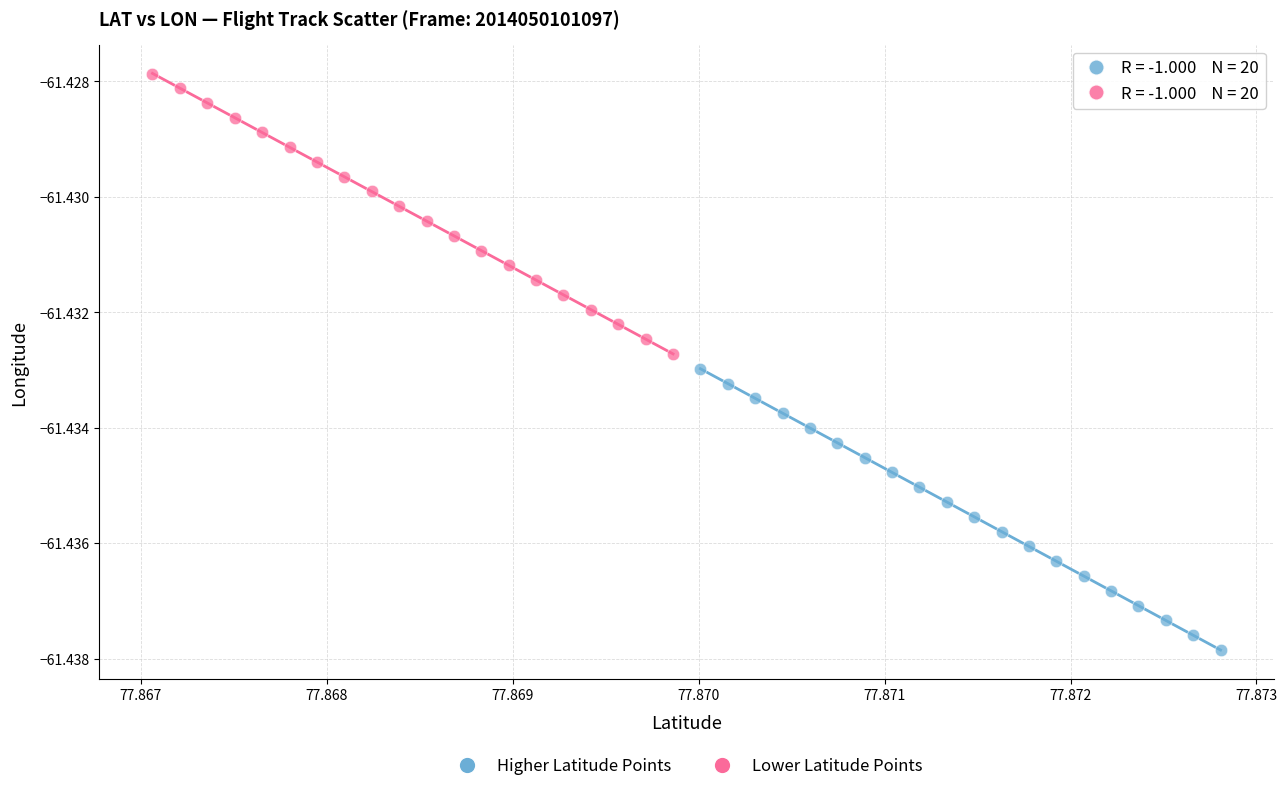

Which series reaches the minimum Y coordinate?

Higher Latitude Points